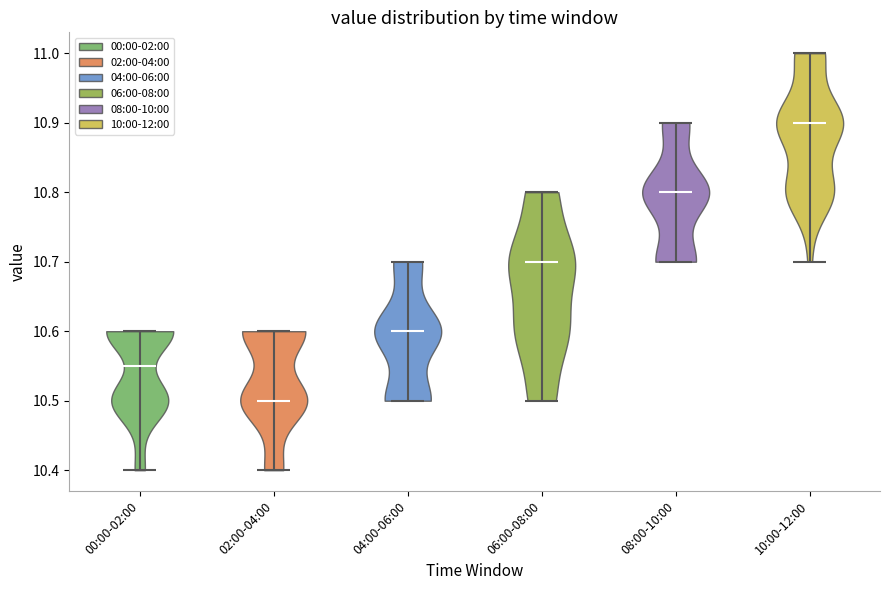

Reading left to right, read every violin against the y-axis: where its median line is, and the lowest and highest points it reaches. The values are not printed on the chart, so give them approximately, as read against the axis.

00:00-02:00: median line 10.55, lowest point 10.40, highest point 10.60
02:00-04:00: median line 10.50, lowest point 10.40, highest point 10.60
04:00-06:00: median line 10.60, lowest point 10.50, highest point 10.70
06:00-08:00: median line 10.70, lowest point 10.50, highest point 10.80
08:00-10:00: median line 10.80, lowest point 10.70, highest point 10.90
10:00-12:00: median line 10.90, lowest point 10.70, highest point 11.00